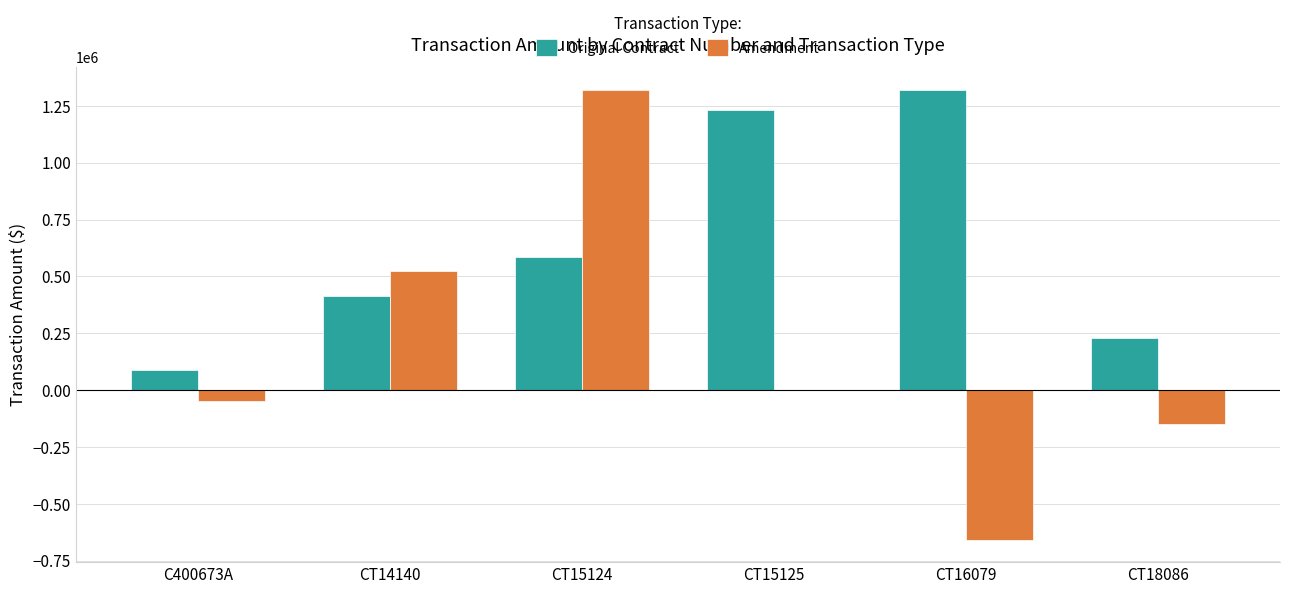

Are the bars grouped side by side (vs. stacked)?

Yes